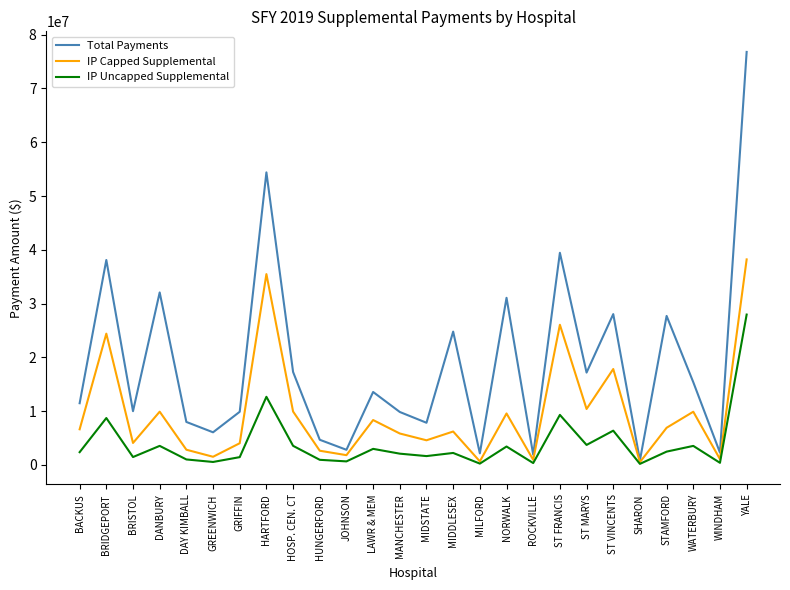

At YALE, list the series in order from largest to smallest.

Total Payments, IP Capped Supplemental, IP Uncapped Supplemental